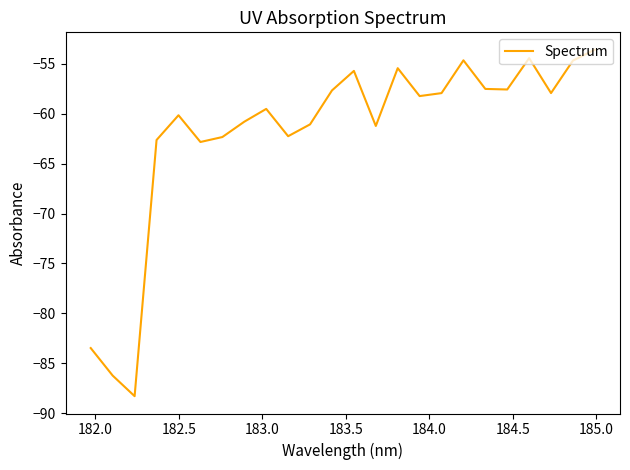

What is the minimum value shown in the chart?

-88.3